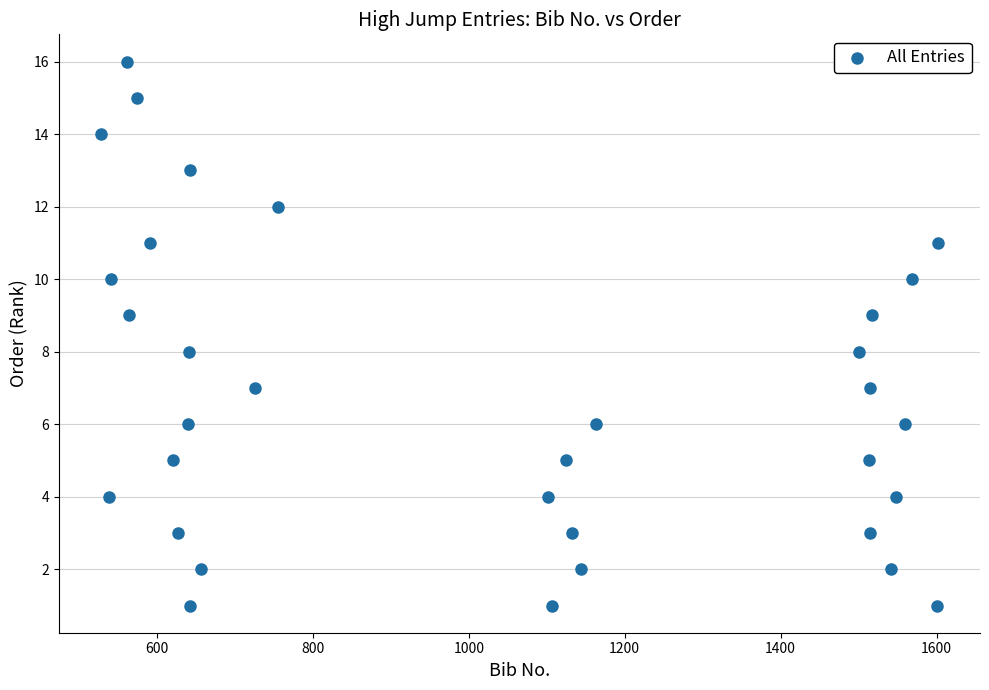

What is the range of Y values (max minus min)?

15